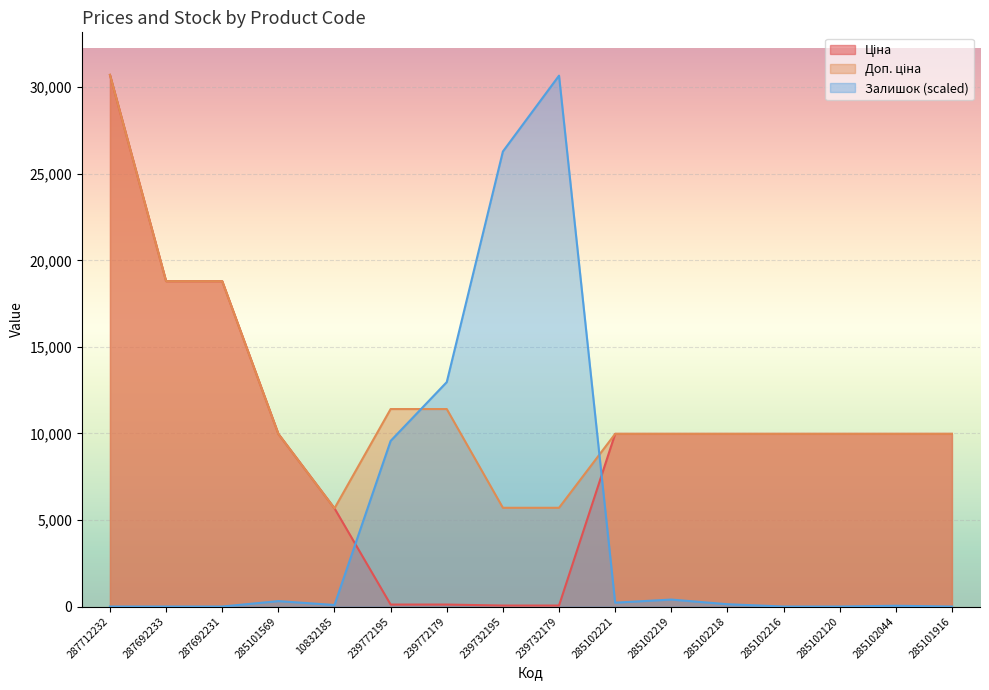

Count the number of data series in this chart.

3